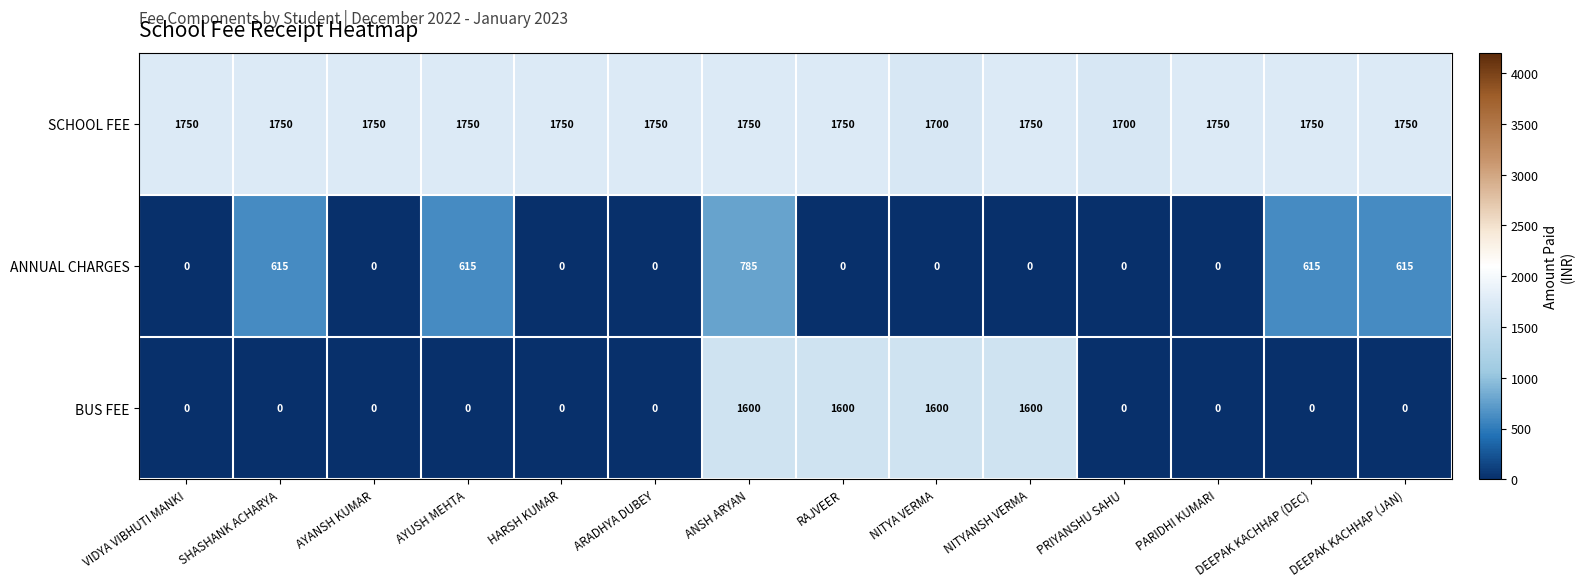

Is it true that ANNUAL CHARGES equals 475 at NITYANSH VERMA?

False